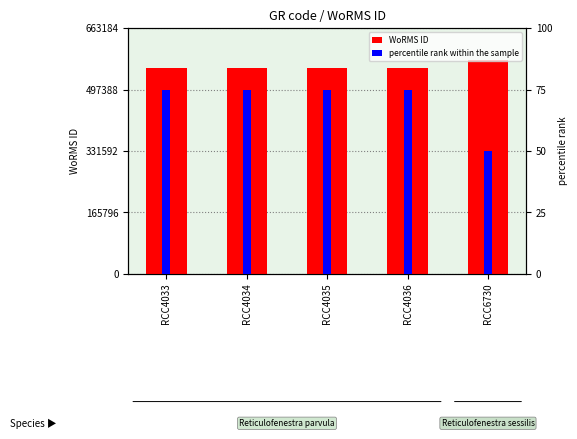

Which series has the widest spread of values?

percentile rank within the sample